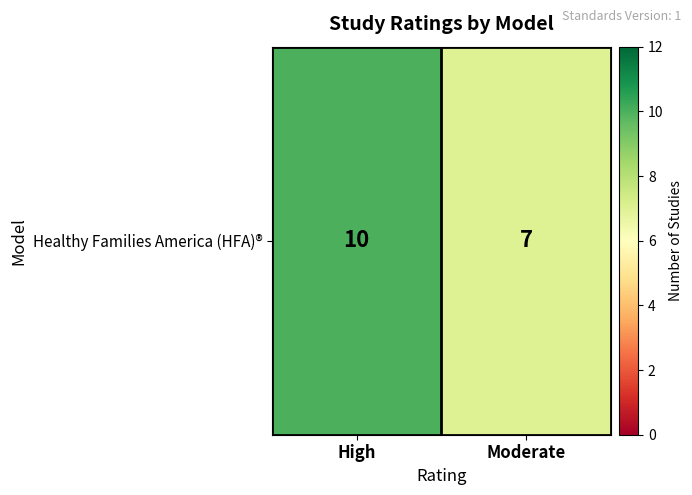

Reading right to left, what are all the values shown in this chart?

7	10